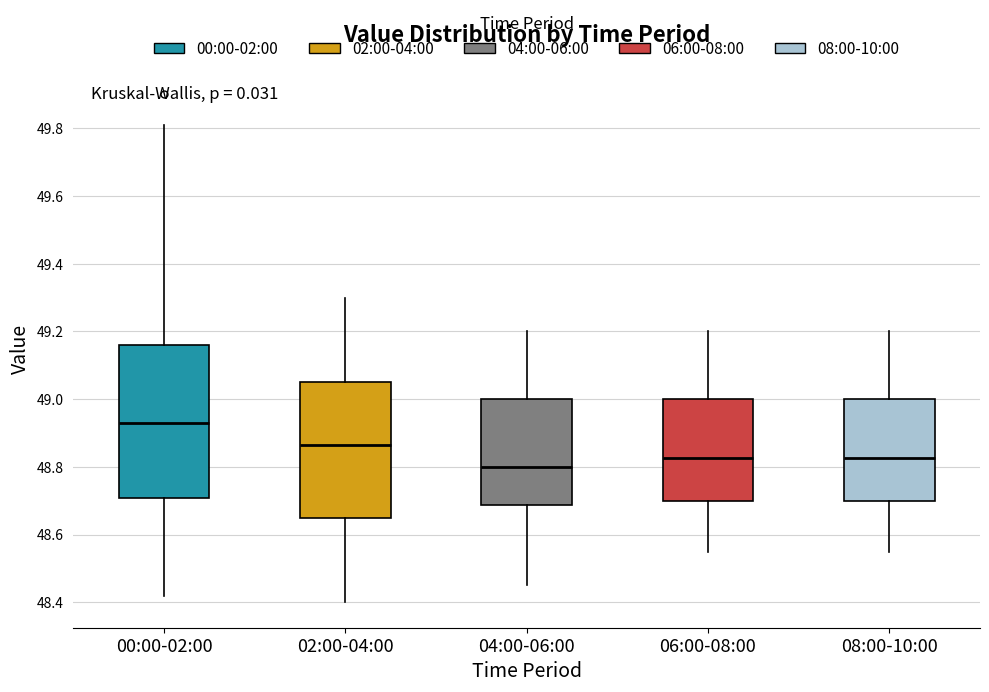

Where does the median line of the box for 08:00-10:00 sit on the y-axis? The values are not printed on the chart, so give them approximately, as read against the axis.

48.82